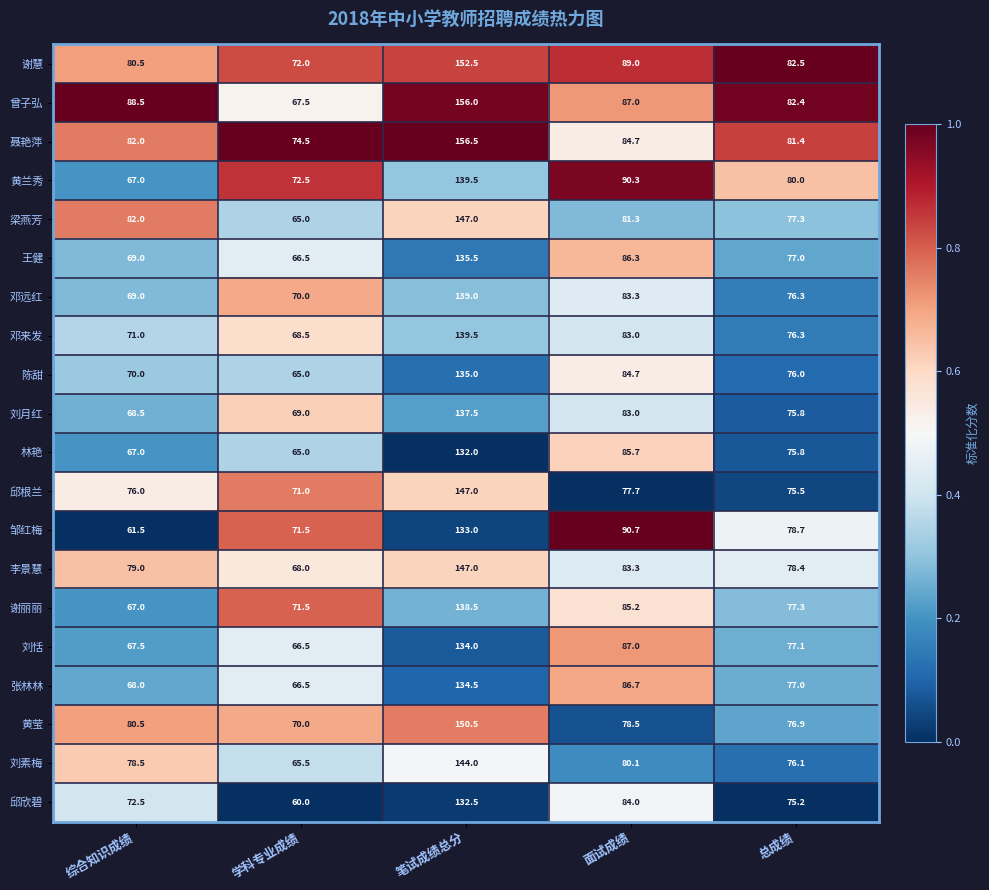

At which category is the sum across all series the highest?

笔试成绩总分